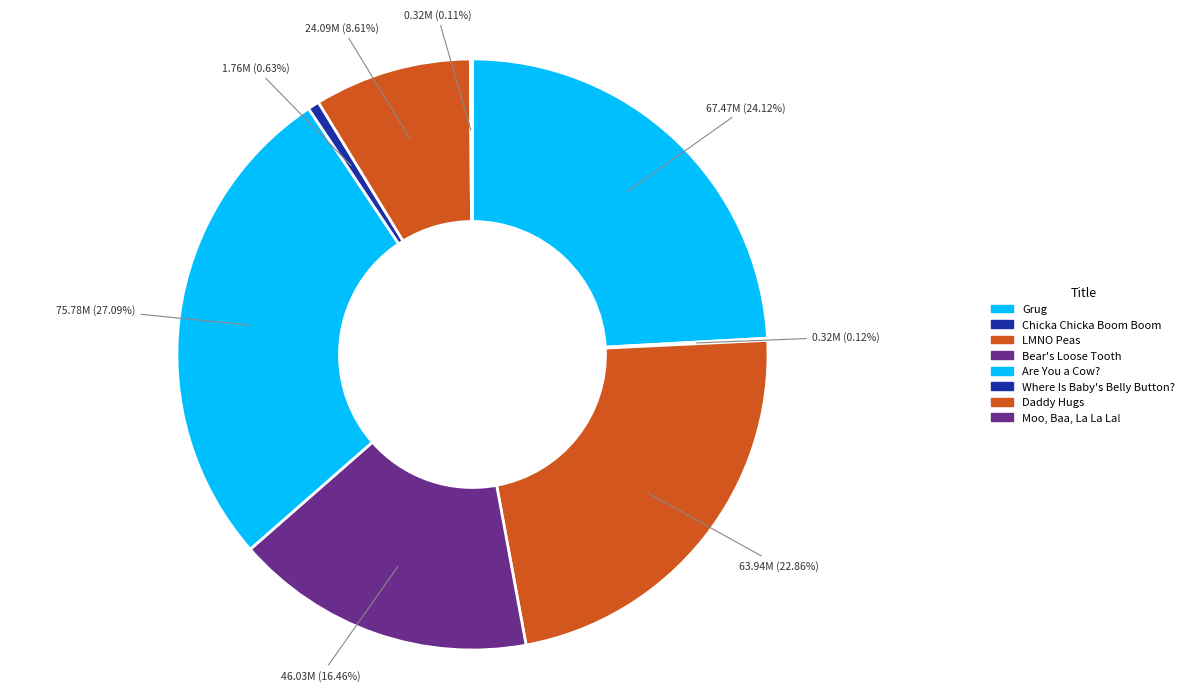

Does any single category account for the majority?

No